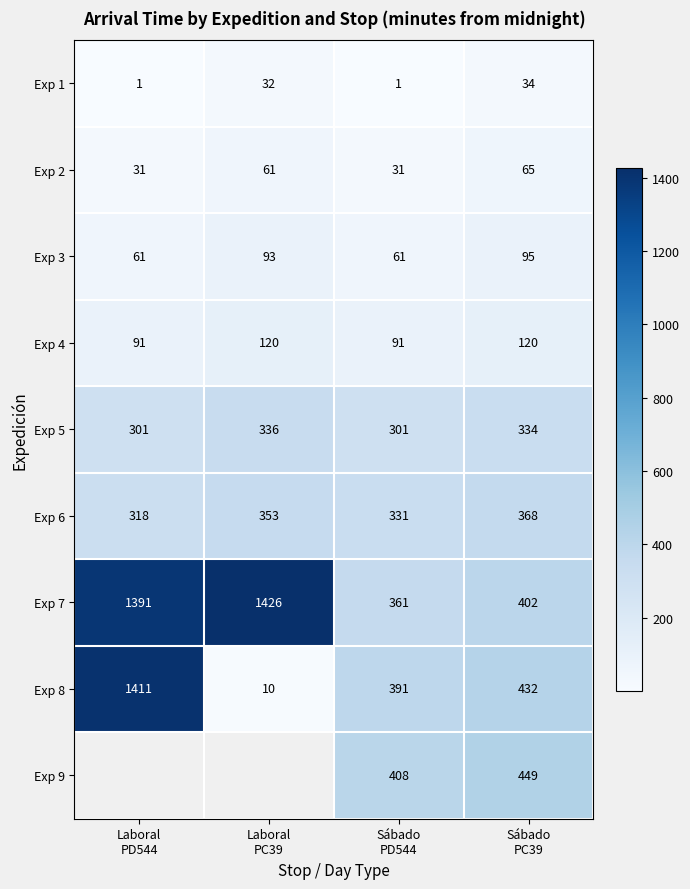

What is the difference between the second highest and second lowest values in the Exp 7 series?

989